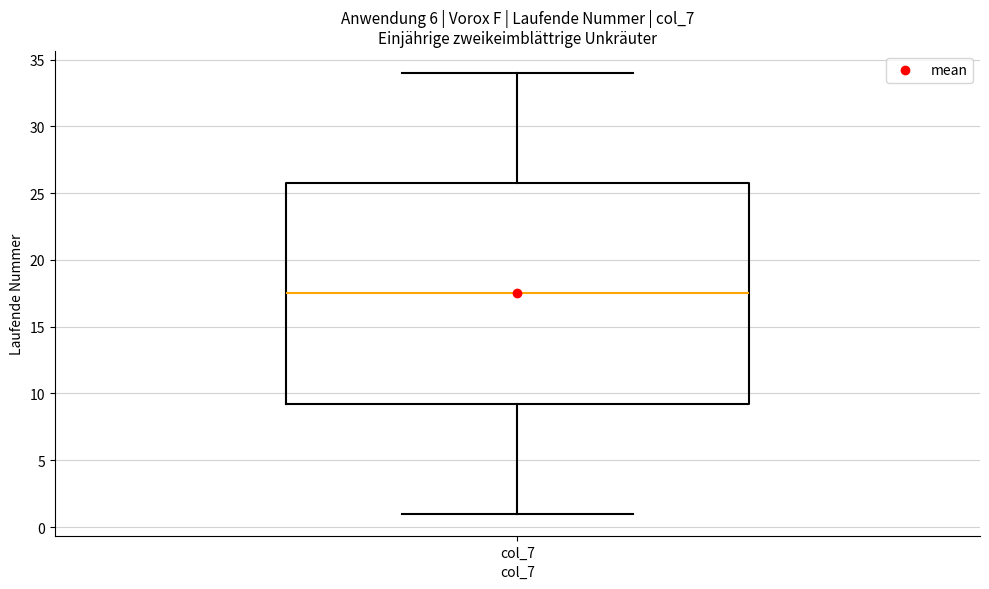

Read this box plot against the y-axis: the position of the median line, the range covered by the box, and the ends of both whiskers. The values are not printed on the chart, so give them approximately, as read against the axis.

median 17.5, box 9.5 to 26.0, whiskers 1.0 to 34.0